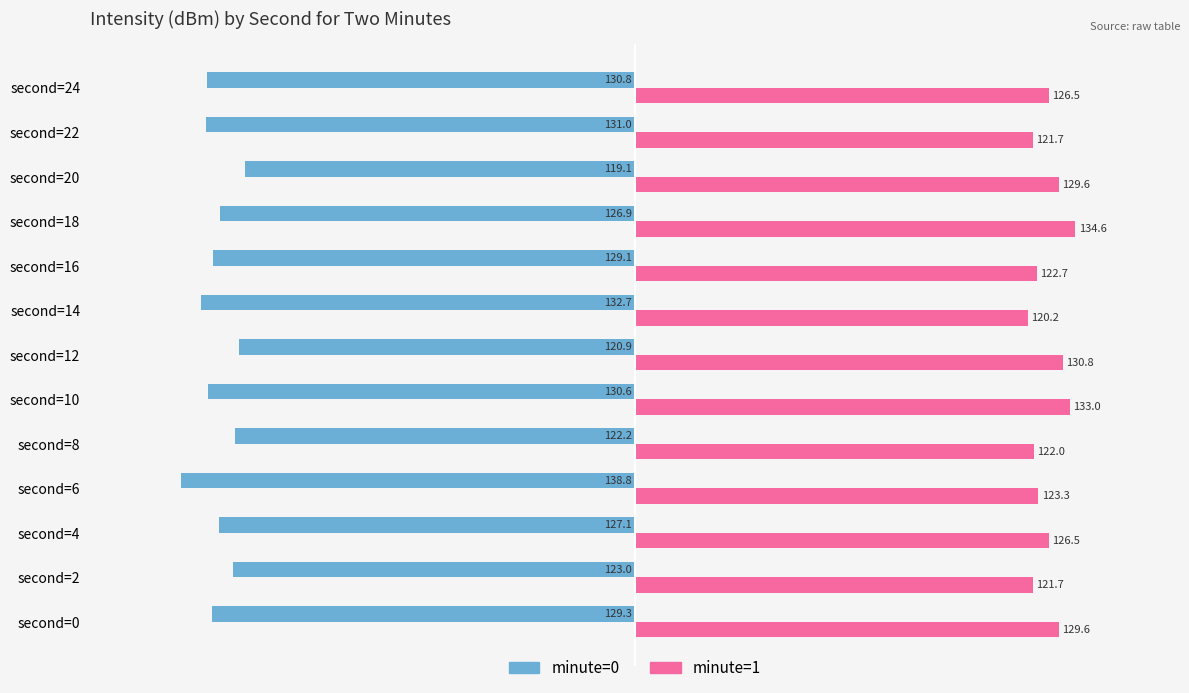

True or false: minute=1 has a value of 122.7 at second=16.

True